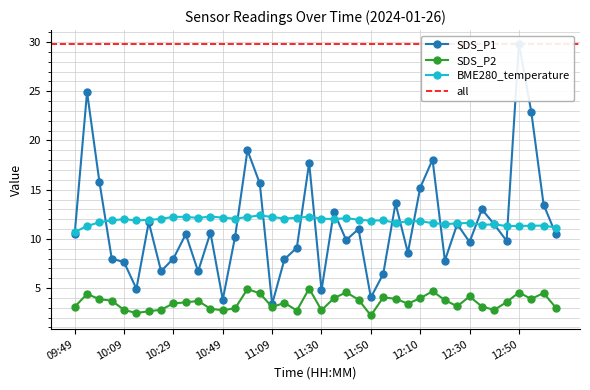

Count the number of categories in the chart.

40